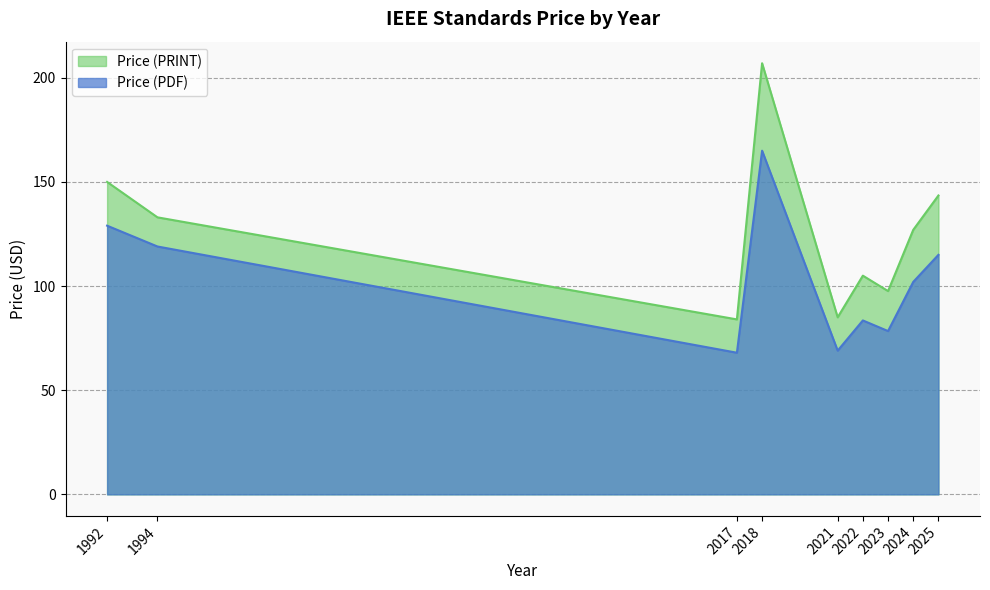

Read the Price (PRINT) value at 2025.

143.5